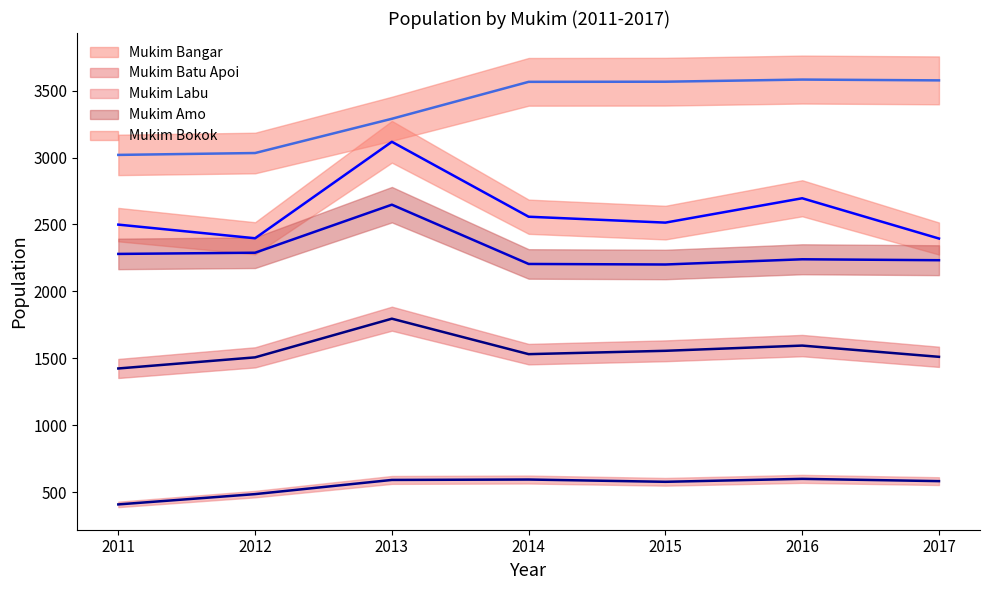

True or false: Mukim Bokok and Mukim Bangar intersect in this chart.

False